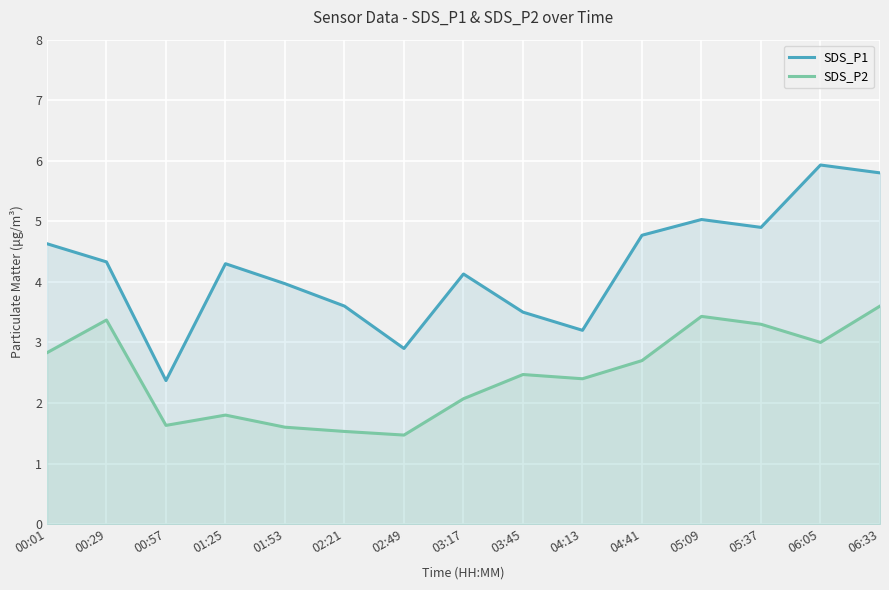

At which label does SDS_P1 first exceed 4?

00:01